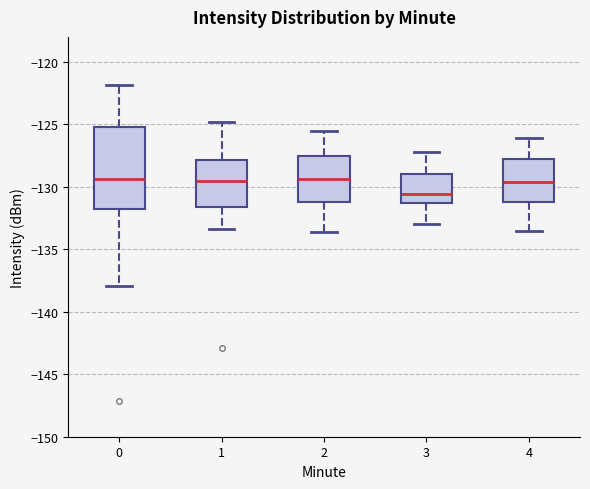

Reading left to right, transcribe this box plot: for each box, give where its median line is, the range the box spans, and where its two whiskers end, as read against the y-axis. The values are not printed on the chart, so give them approximately, as read against the axis.

0: median -129.5, box -132.0 to -125.0, whiskers -138.0 to -122.0
1: median -129.5, box -131.5 to -128.0, whiskers -133.5 to -125.0
2: median -129.5, box -131.0 to -127.5, whiskers -133.5 to -125.5
3: median -130.5, box -131.5 to -129.0, whiskers -133.0 to -127.0
4: median -129.5, box -131.0 to -127.5, whiskers -133.5 to -126.0